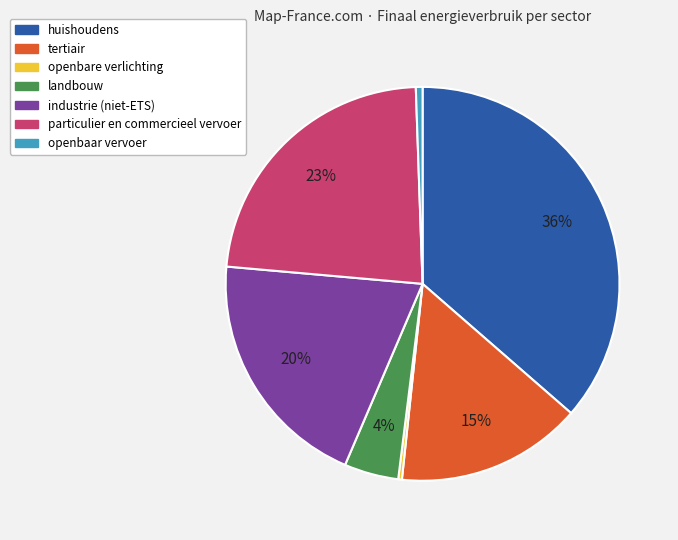

Which category has the biggest portion of the pie?

huishoudens